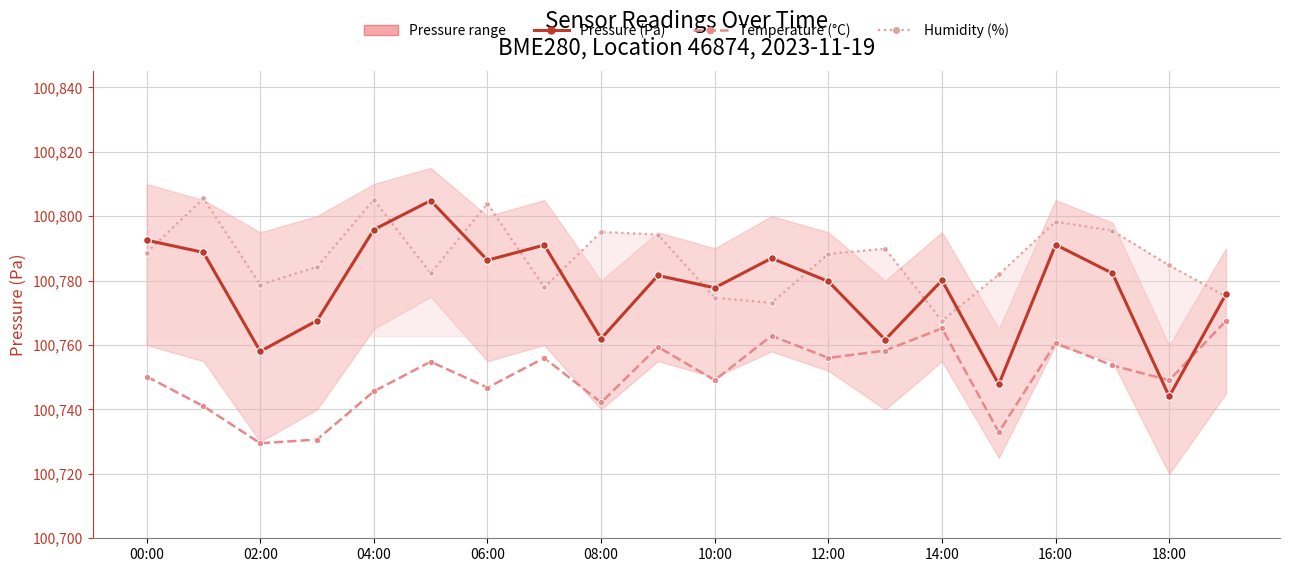

Where does the Pressure (Pa) series first go above 100781?

00:00